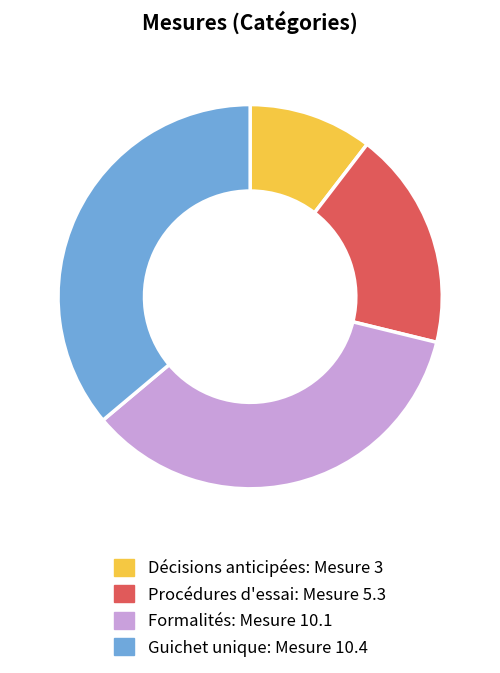

What is the ratio of the value at Formalités to the value at Guichet unique?

1.0